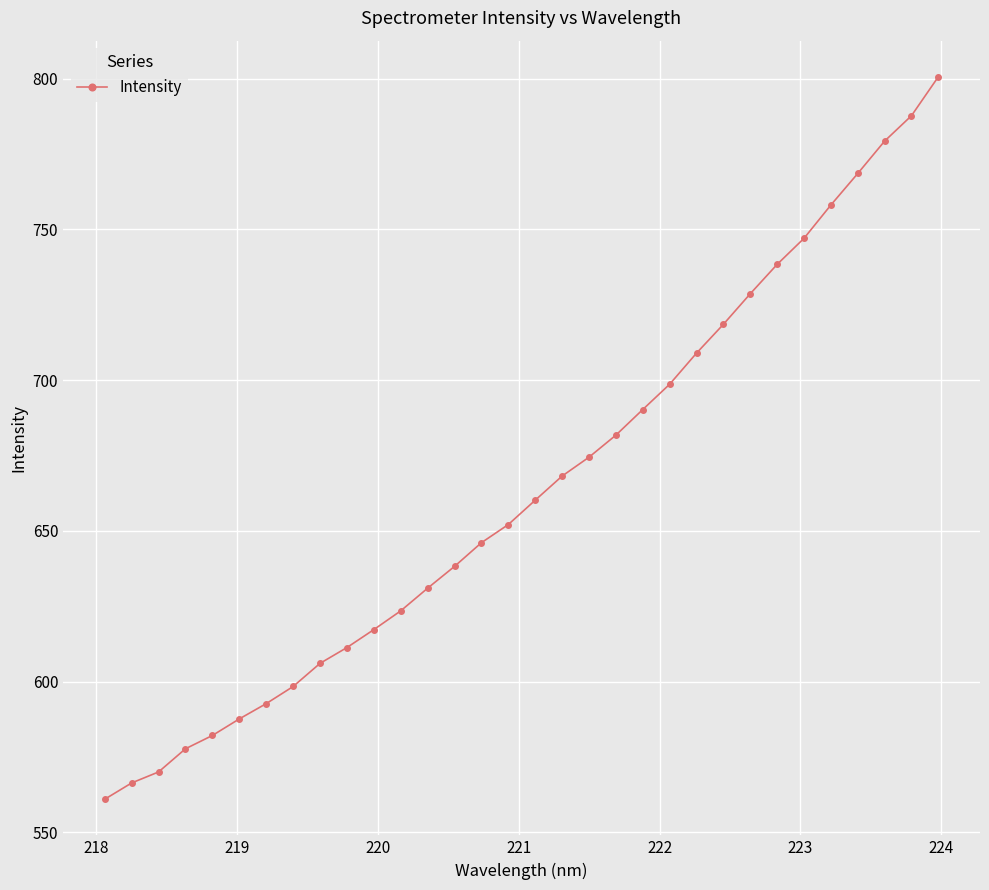

Count the number of values greater than 660.

16